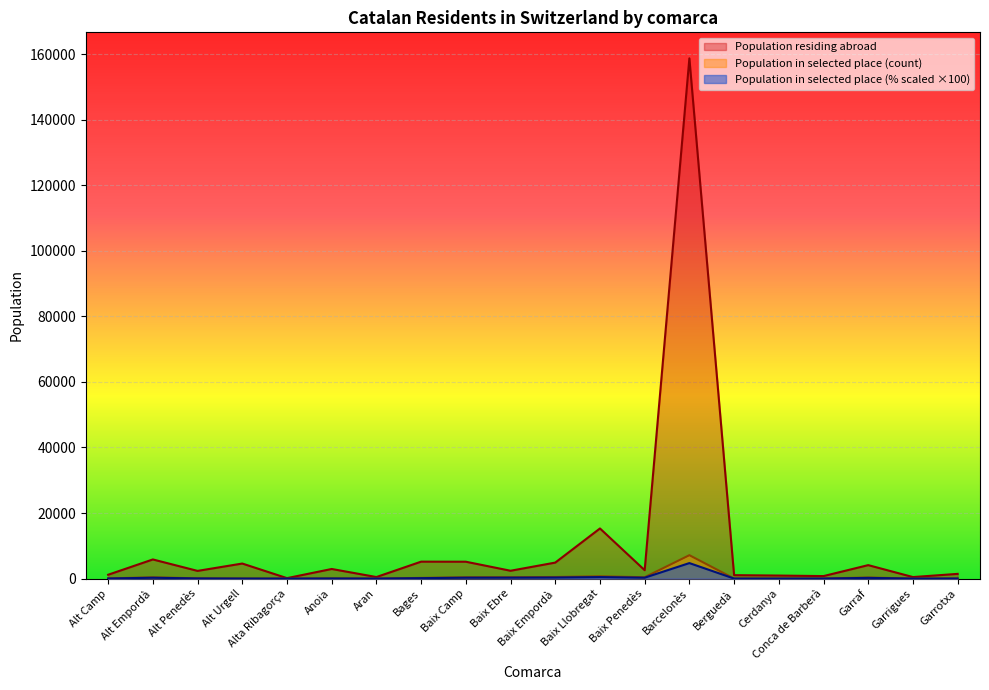

True or false: Population in selected place (pct of total) has a value of 4732.0 at Barcelonès.

True